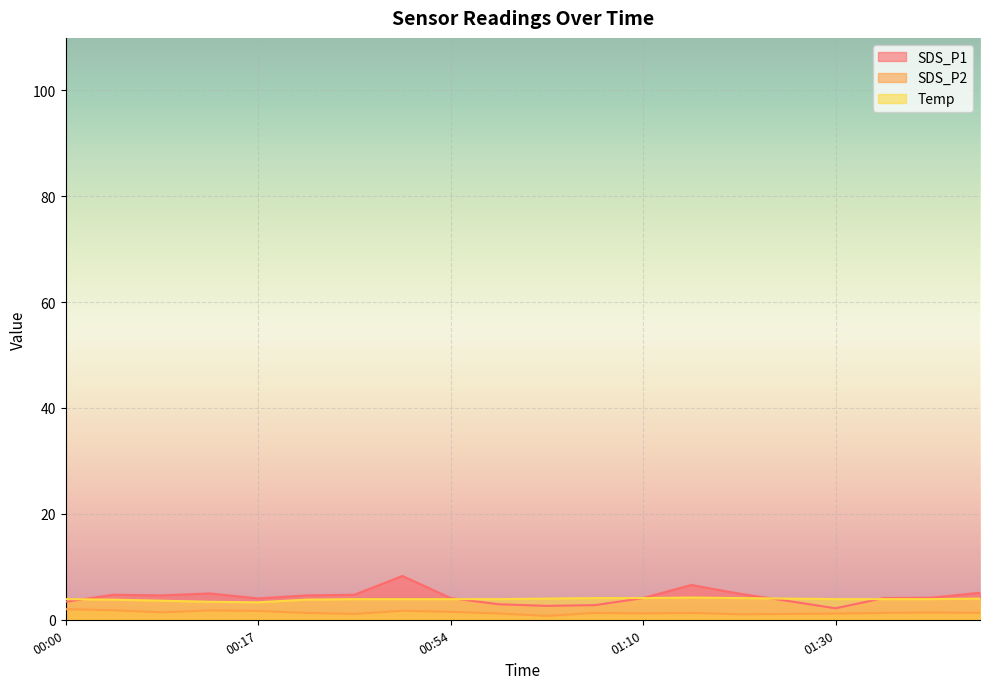

Which category has the highest value across all series?

00:50